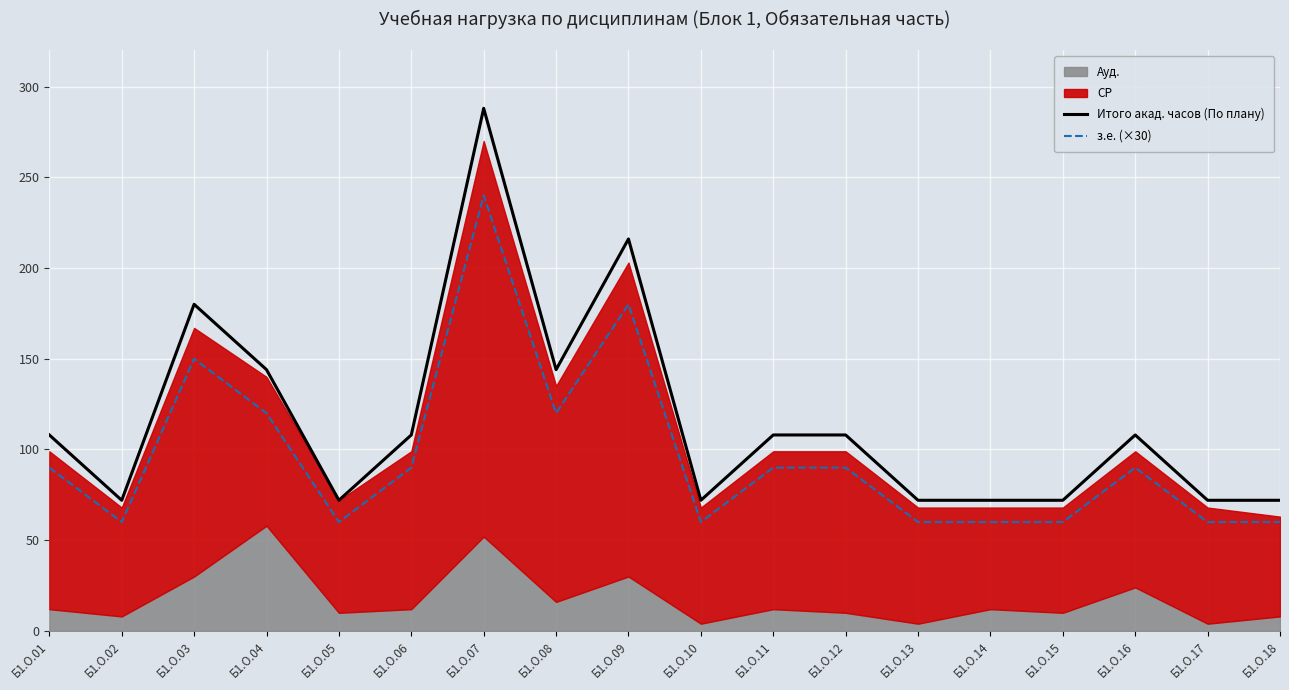

Which has a higher value, Б1.О.13 or Б1.О.11?

Б1.О.11